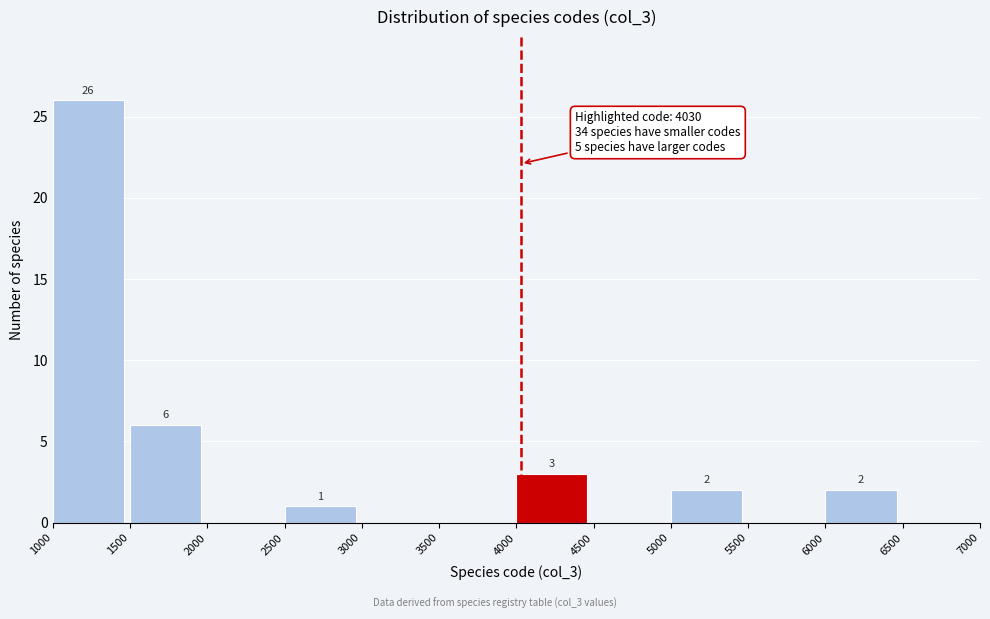

Which range on the x-axis has the tallest bar?

1000 to 1500